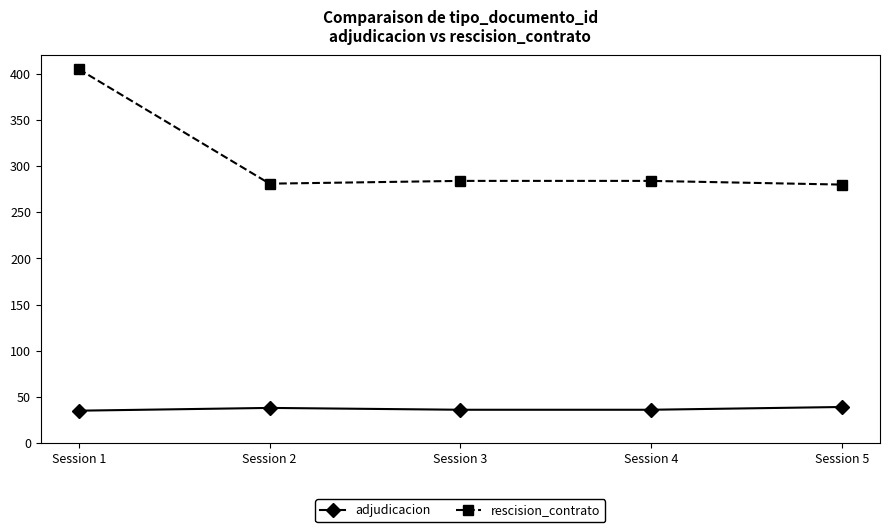

True or false: rescision_contrato and adjudicacion cross at least once.

False